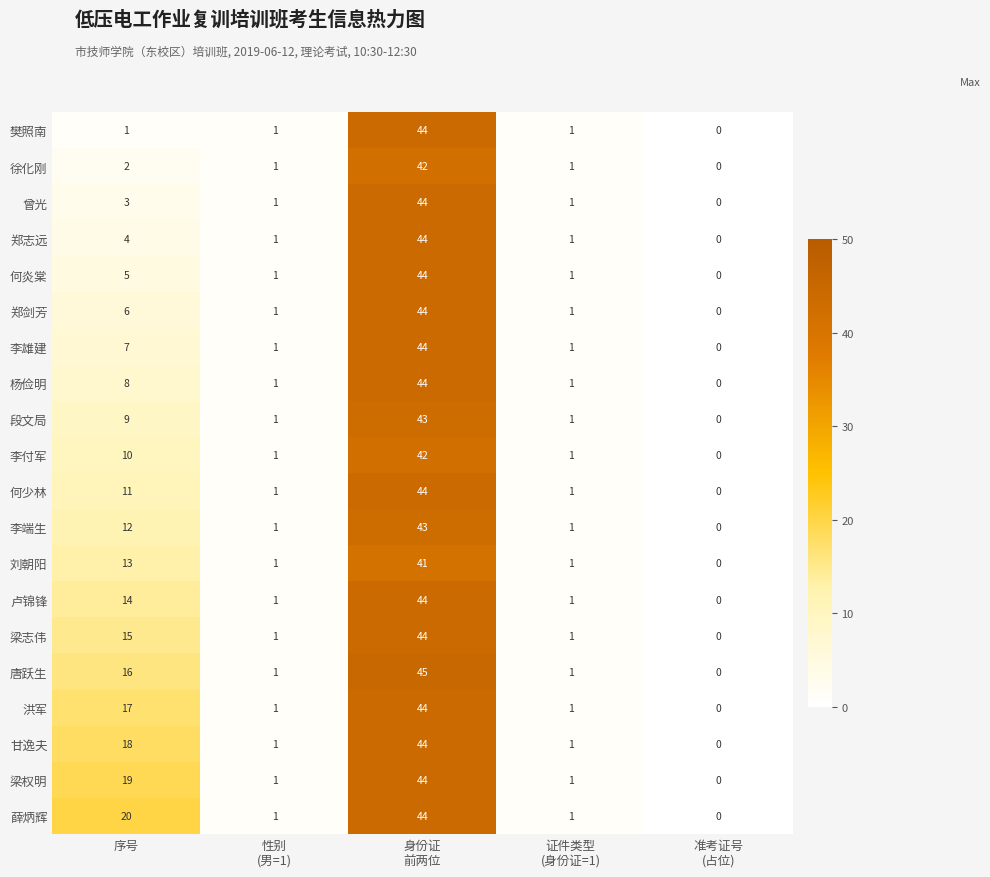

At which category is the sum across all series the highest?

身份证
前两位